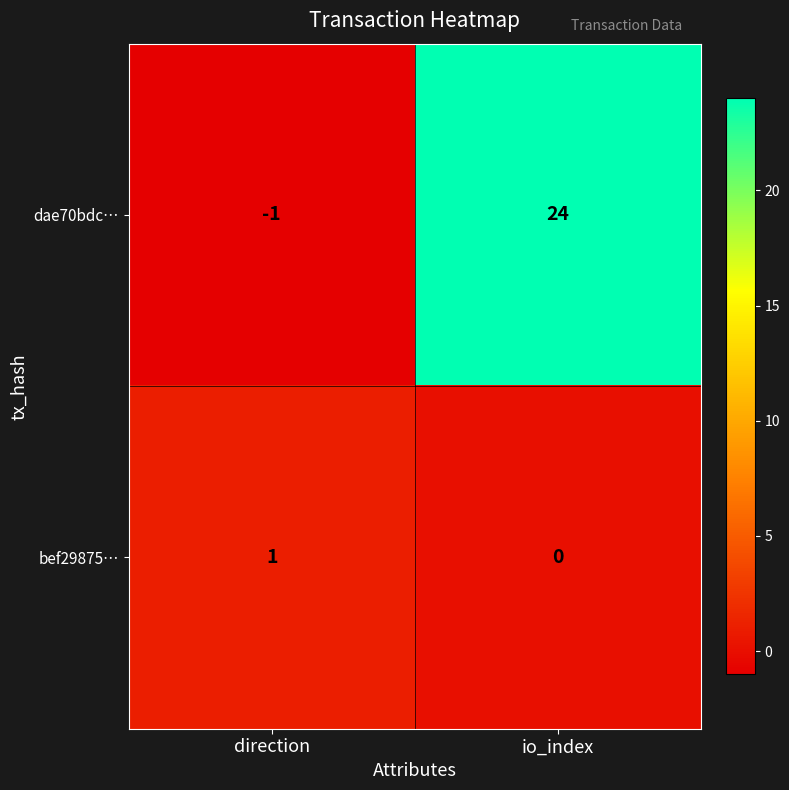

Reading left to right, extract all data points from this chart.

dae70bdc…: -1	24
bef29875…: 1	0